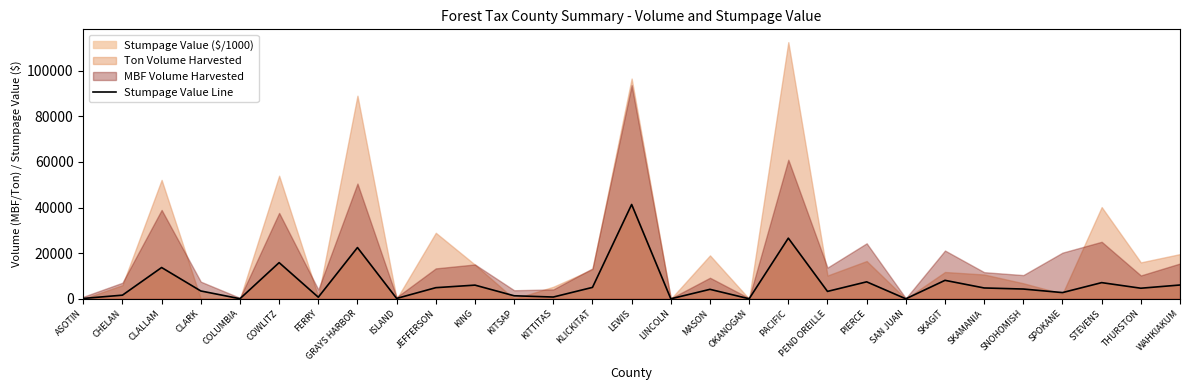

Count the number of values greater than 4305.

15